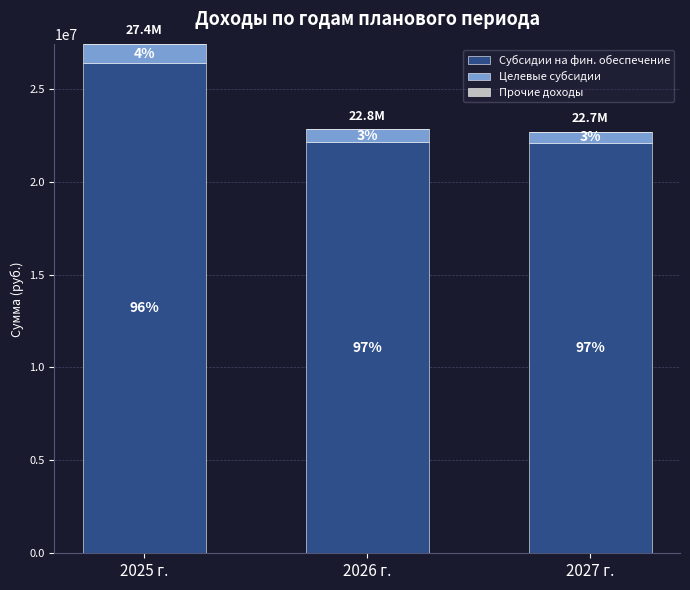

Are the bars grouped side by side (vs. stacked)?

No